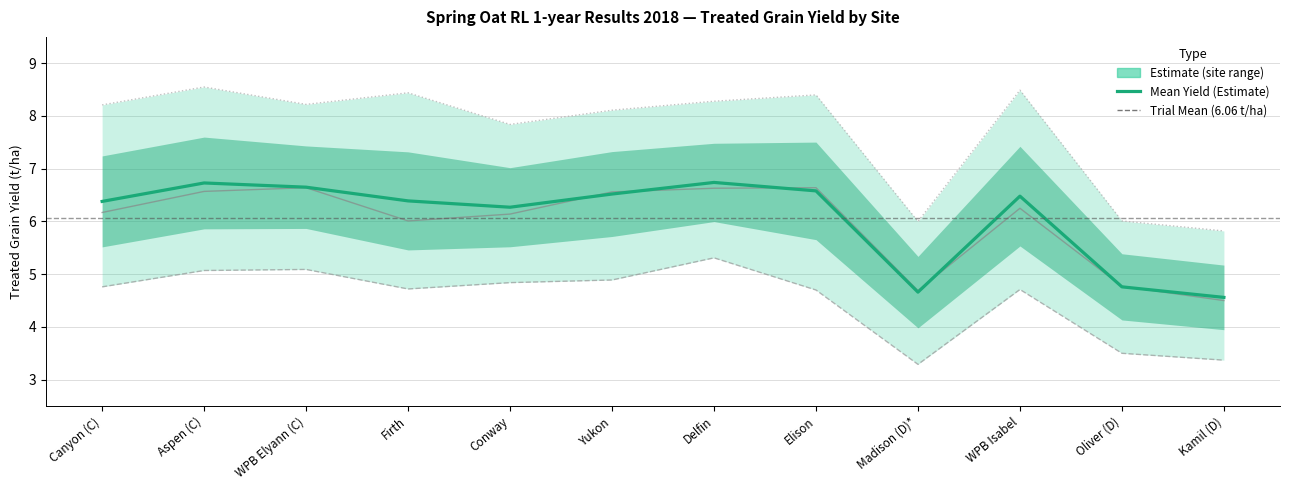

In Frsthrp (Lincs), how many points are higher than both neighbors (excluding endpoints)?

3